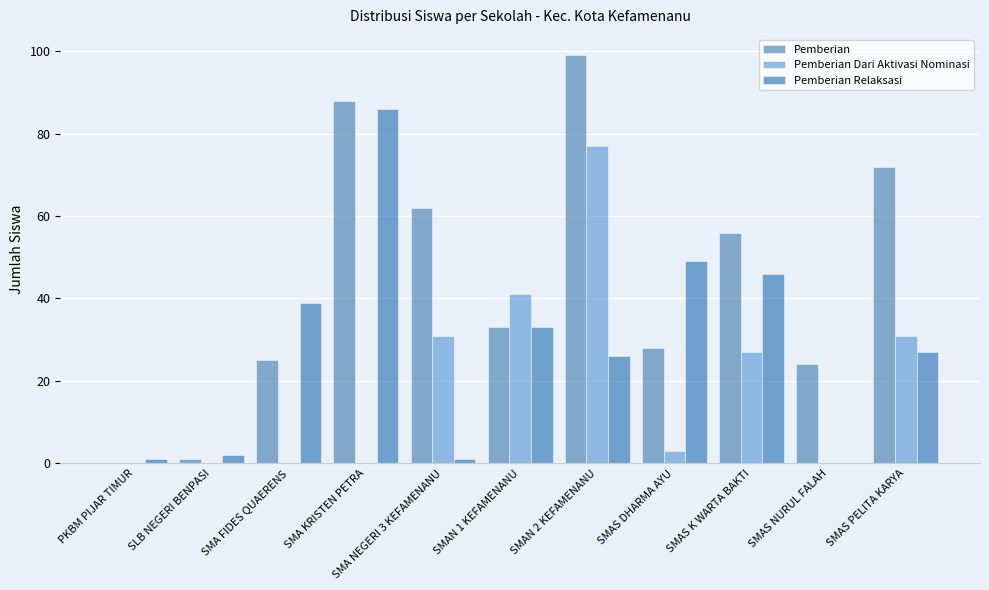

At which category is the sum across all series the highest?

SMAN 2 KEFAMENANU